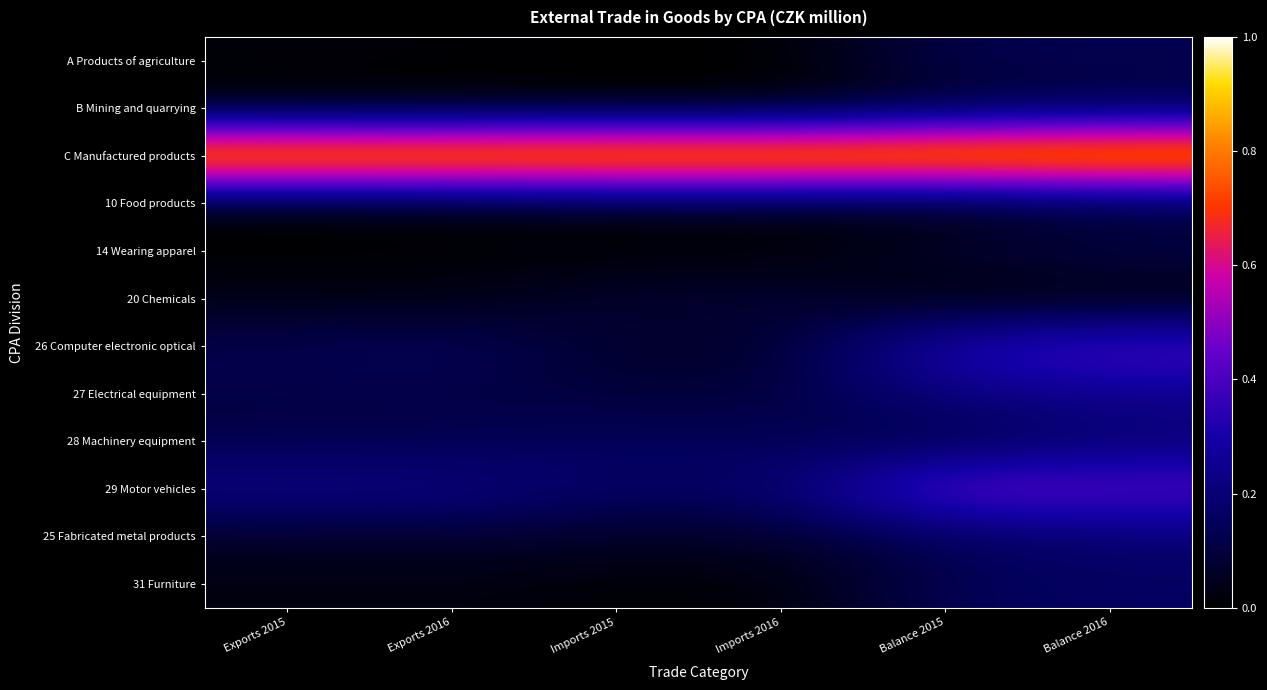

Reading right to left, list all the values displayed in this chart.

A Products of agriculture: Balance 2016=0.1	Balance 2015=0.1	Imports 2016=0.0	Imports 2015=0.0	Exports 2016=0.0	Exports 2015=0.0
B Mining and quarrying: Balance 2016=0.1	Balance 2015=0.1	Imports 2016=0.0	Imports 2015=0.0	Exports 2016=0.0	Exports 2015=0.0
C Manufactured products: Balance 2016=1.0	Balance 2015=1.0	Imports 2016=1.0	Imports 2015=1.0	Exports 2016=1.0	Exports 2015=1.0
10 Food products: Balance 2016=0.1	Balance 2015=0.0	Imports 2016=0.0	Imports 2015=0.0	Exports 2016=0.0	Exports 2015=0.0
14 Wearing apparel: Balance 2016=0.1	Balance 2015=0.1	Imports 2016=0.0	Imports 2015=0.0	Exports 2016=0.0	Exports 2015=0.0
20 Chemicals: Balance 2016=0.0	Balance 2015=0.0	Imports 2016=0.1	Imports 2015=0.1	Exports 2016=0.0	Exports 2015=0.0
26 Computer electronic optical: Balance 2016=0.4	Balance 2015=0.3	Imports 2016=0.1	Imports 2015=0.1	Exports 2016=0.2	Exports 2015=0.1
27 Electrical equipment: Balance 2016=0.2	Balance 2015=0.2	Imports 2016=0.1	Imports 2015=0.1	Exports 2016=0.1	Exports 2015=0.1
28 Machinery equipment: Balance 2016=0.2	Balance 2015=0.1	Imports 2016=0.1	Imports 2015=0.2	Exports 2016=0.1	Exports 2015=0.1
29 Motor vehicles: Balance 2016=0.4	Balance 2015=0.5	Imports 2016=0.2	Imports 2015=0.2	Exports 2016=0.2	Exports 2015=0.2
25 Fabricated metal products: Balance 2016=0.2	Balance 2015=0.1	Imports 2016=0.1	Imports 2015=0.1	Exports 2016=0.1	Exports 2015=0.1
31 Furniture: Balance 2016=0.2	Balance 2015=0.1	Imports 2016=0.0	Imports 2015=0.0	Exports 2016=0.0	Exports 2015=0.0